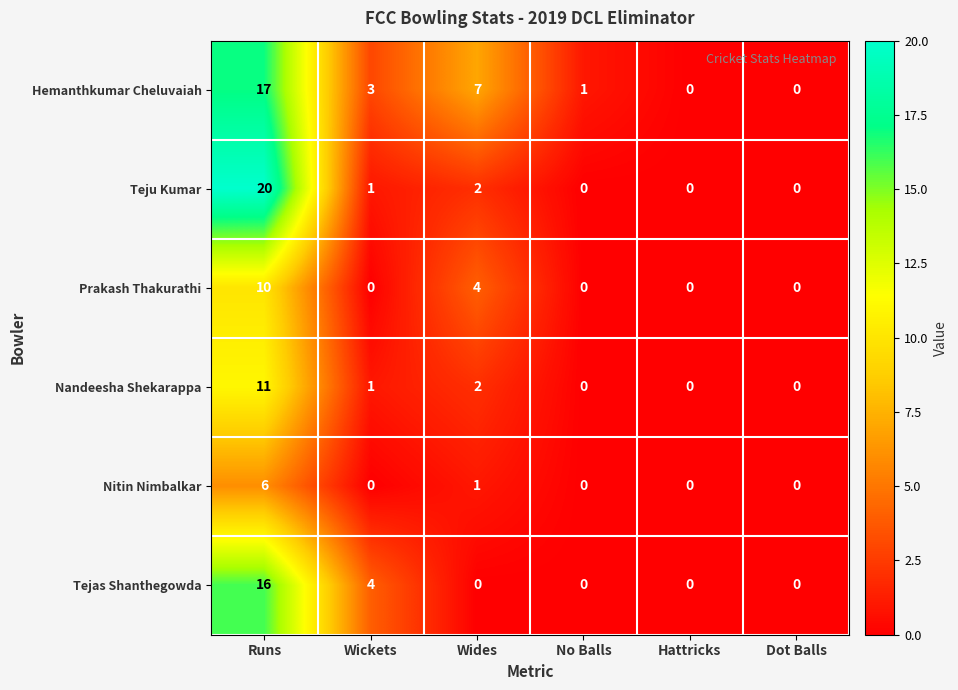

Which category has the highest value across all series?

Runs